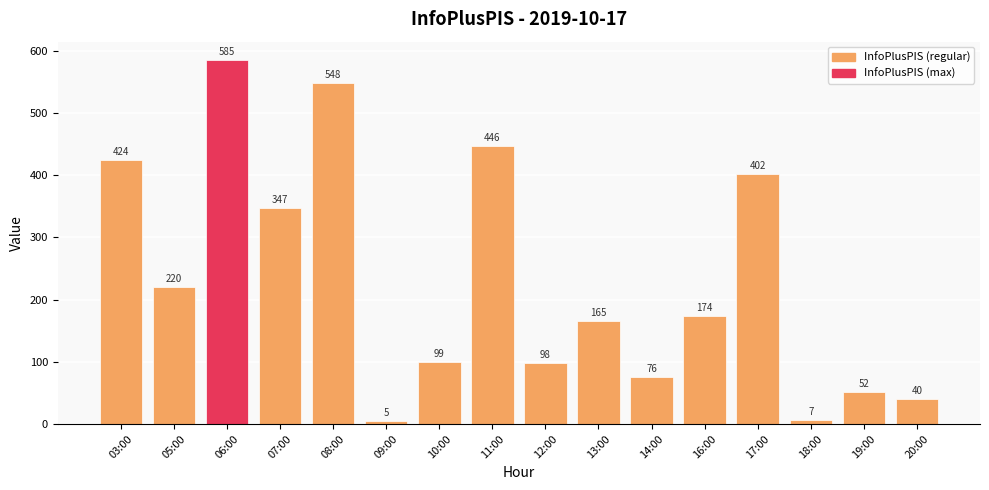

Are the bars horizontal?

No